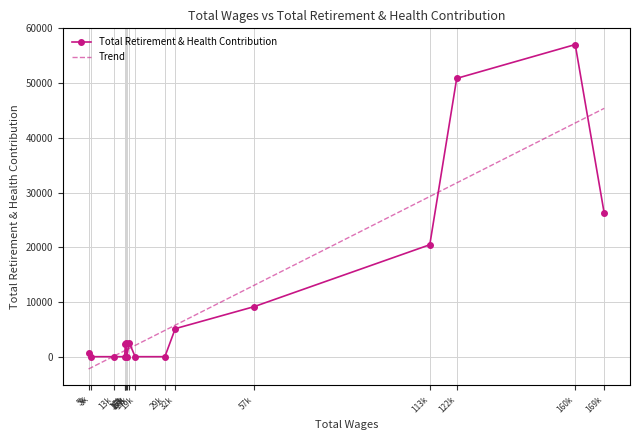

How many values are above zero?

10